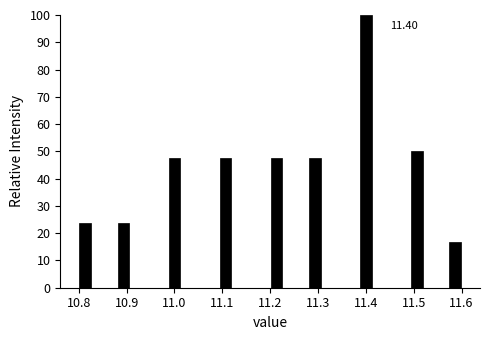

Around what value on the x-axis is the tallest bar? Give the approximate position of its centre, as read against the axis.

11.40